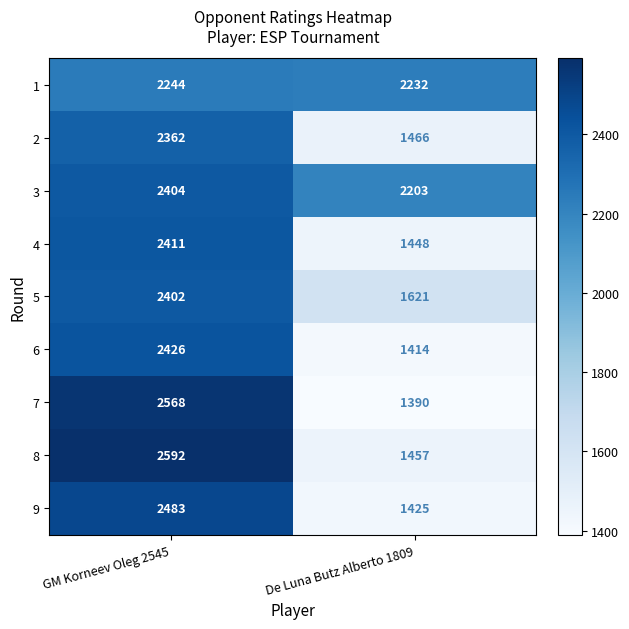

Which series changed the most between GM Korneev Oleg 2545 and De Luna Butz Alberto 1809?

7